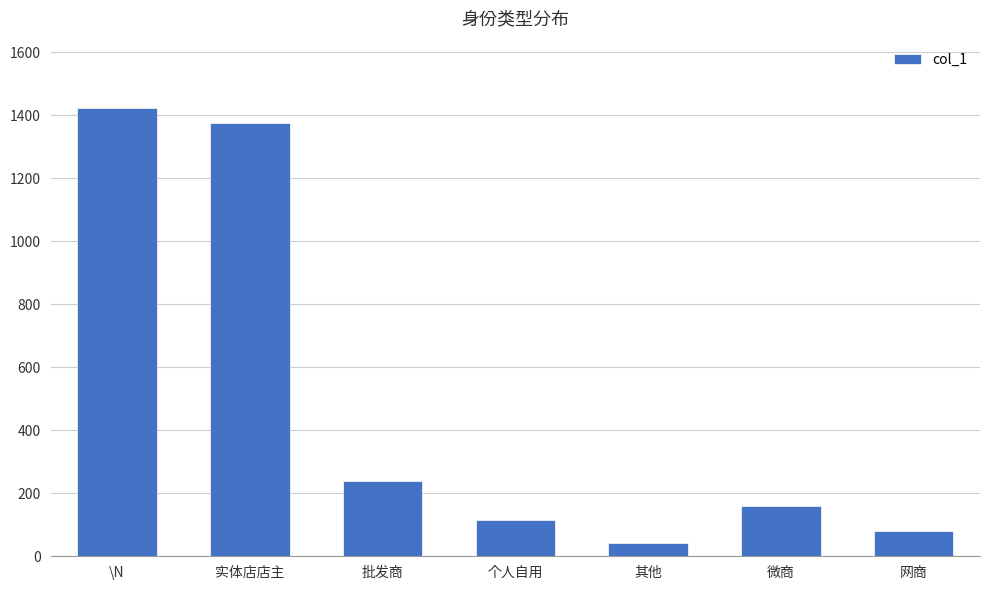

Reading left to right, what are all the values shown in this chart?

\N=1423	实体店店主=1374	批发商=239	个人自用=116	其他=41	微商=158	网商=81